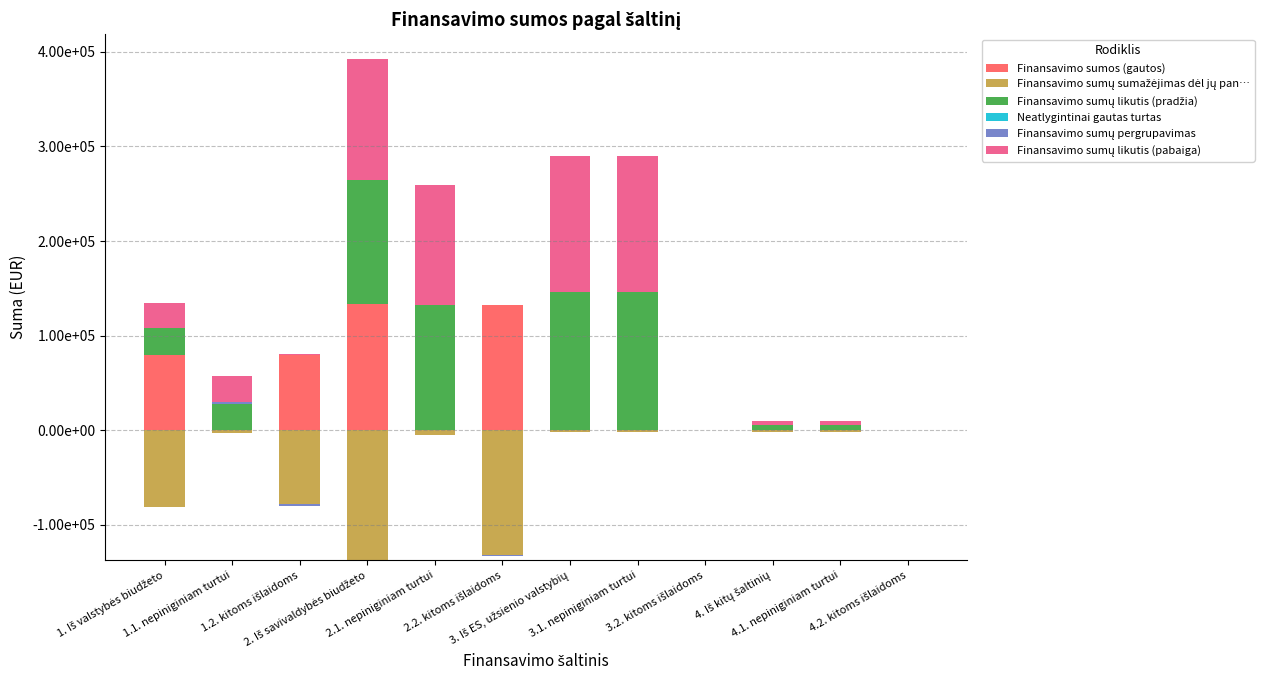

What is the difference between the second highest and minimum values in the Finansavimo sumos (gautos) series?

132465.3